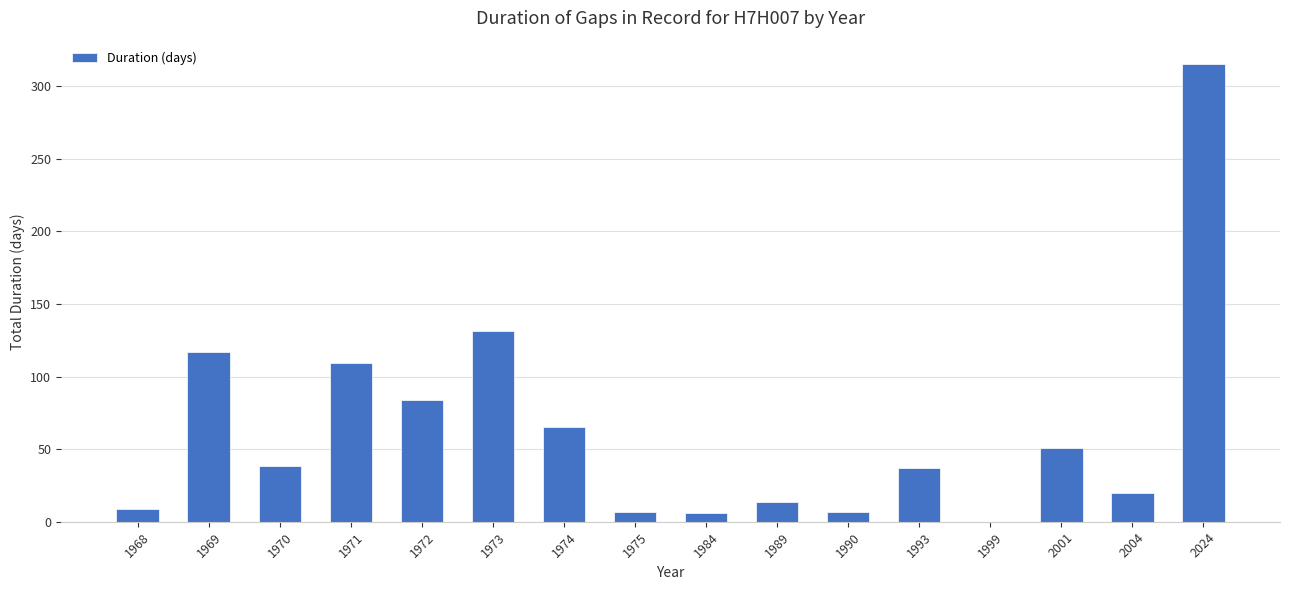

Which has a higher value, 1990 or 1971?

1971